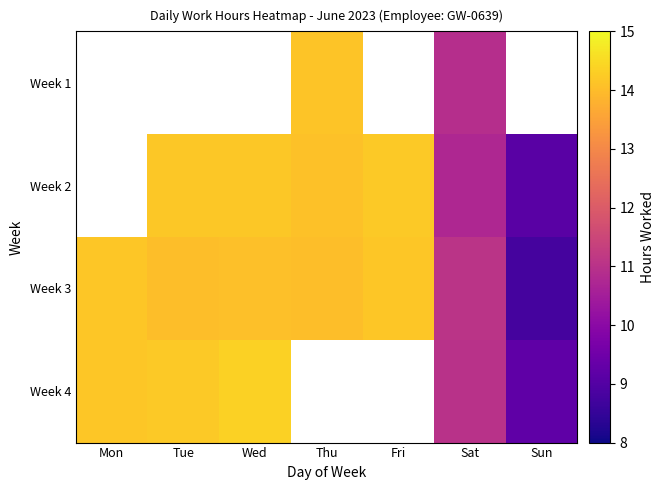

At which category does the chart reach its peak across all series?

Wed